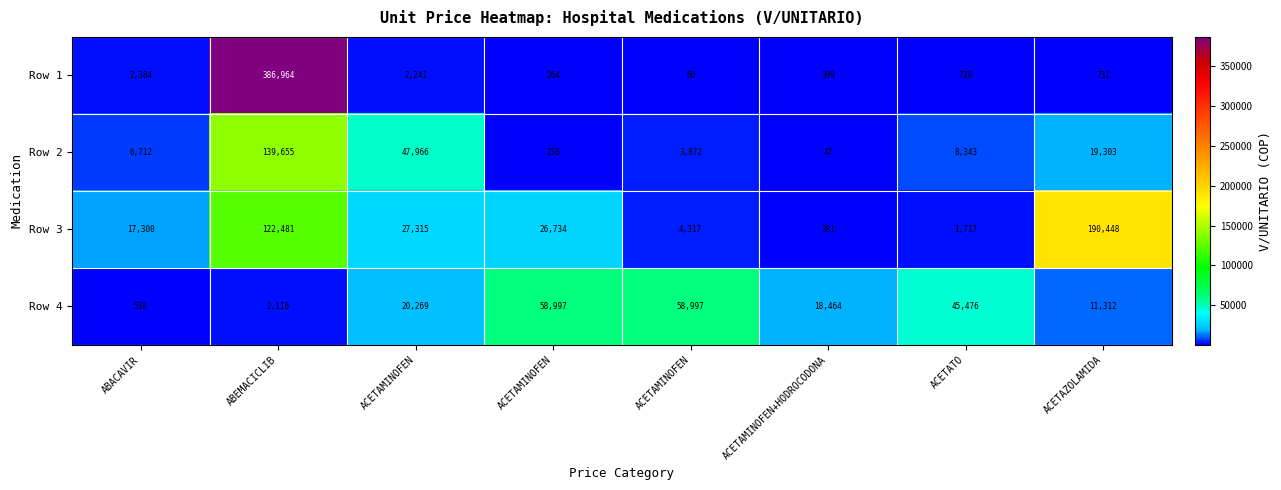

Count the number of data series in this chart.

4